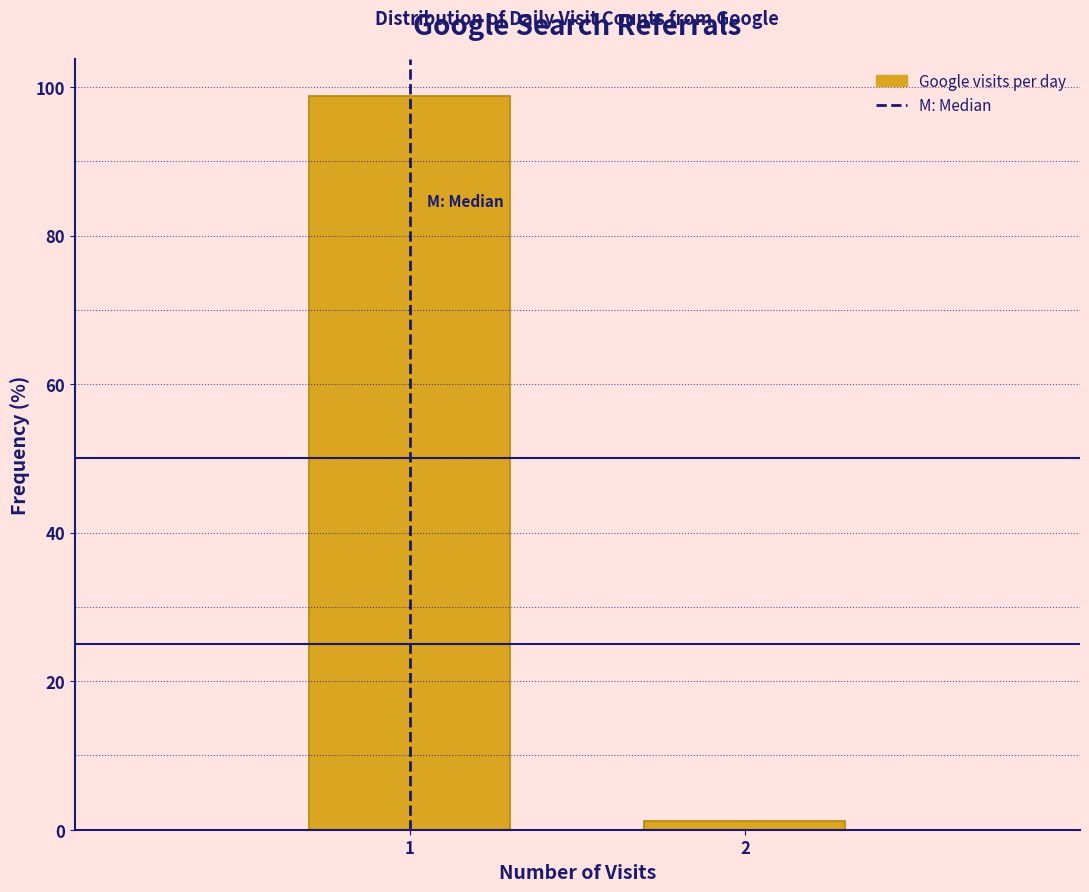

Reading right to left, extract all data points from this chart.

2=1.2	1=98.8